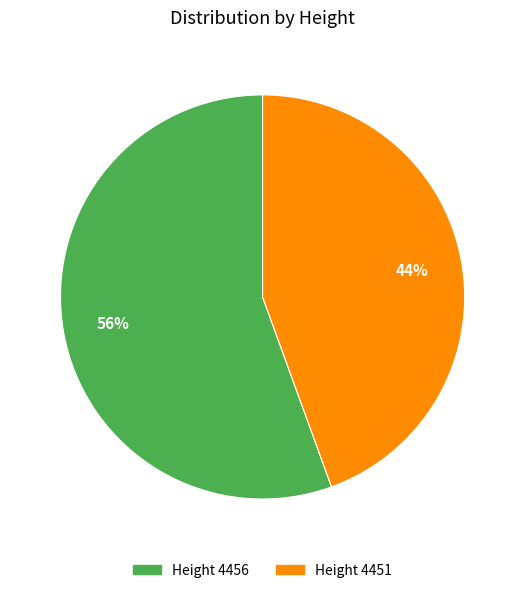

To the nearest percent, what is the combined percentage of Height 4451 and Height 4456?

100%